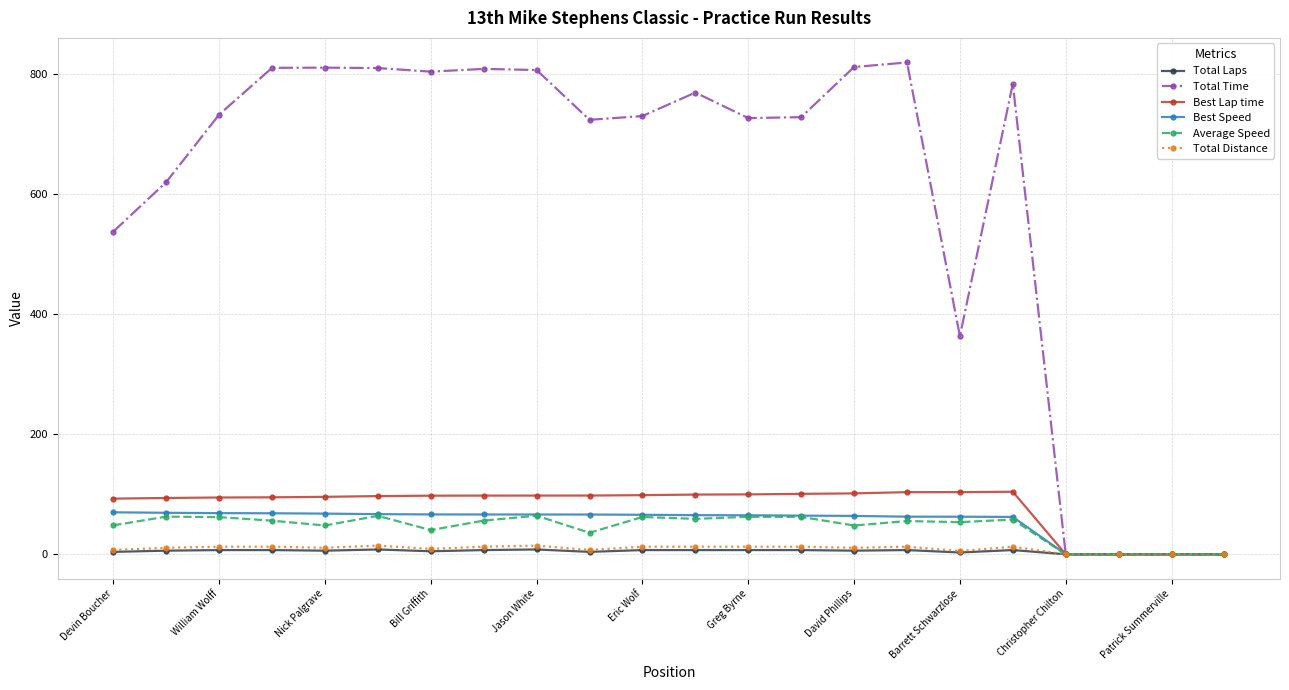

What is the value of the Average Speed point at the 16th from the left?

55.4